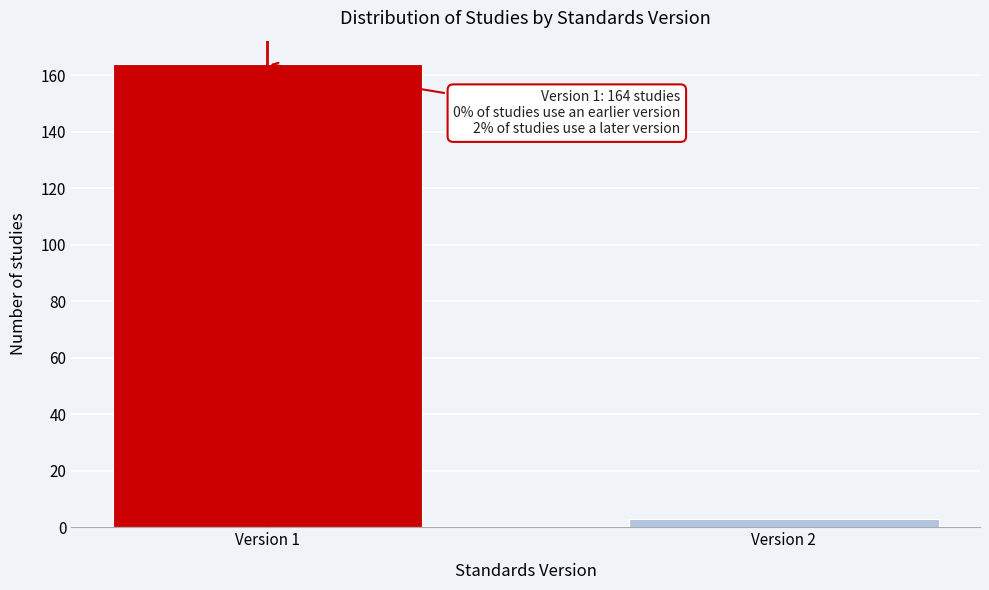

Reading right to left, extract all data points from this chart.

3	164